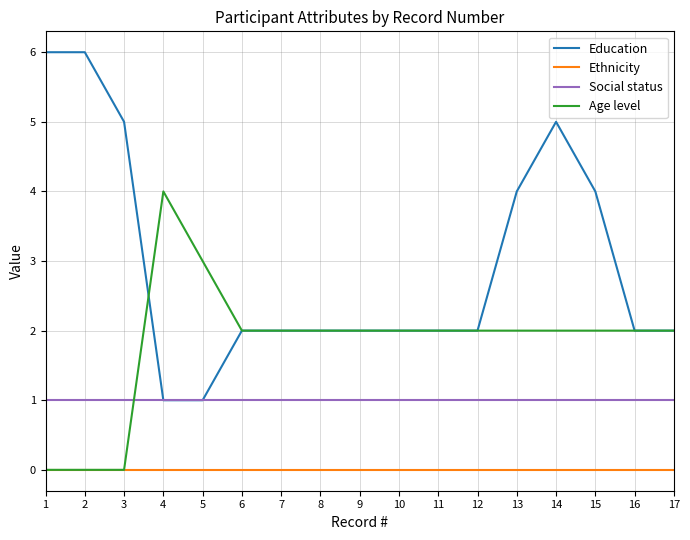

How many lines are shown in the chart?

4